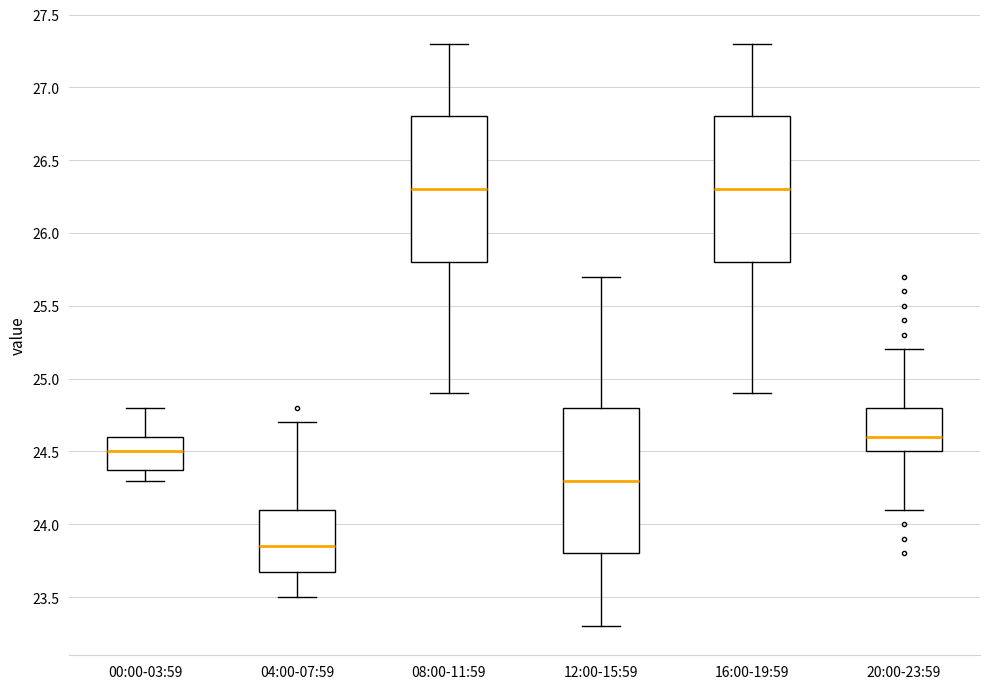

Which box has the lowest median line?

04:00-07:59